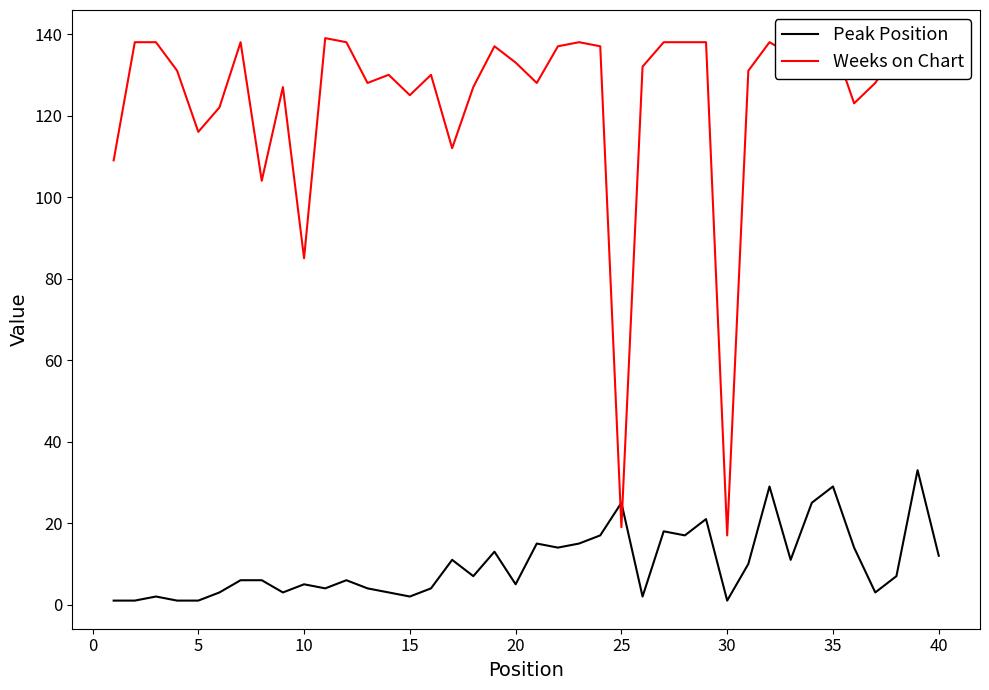

What is the maximum value shown in the chart?

139